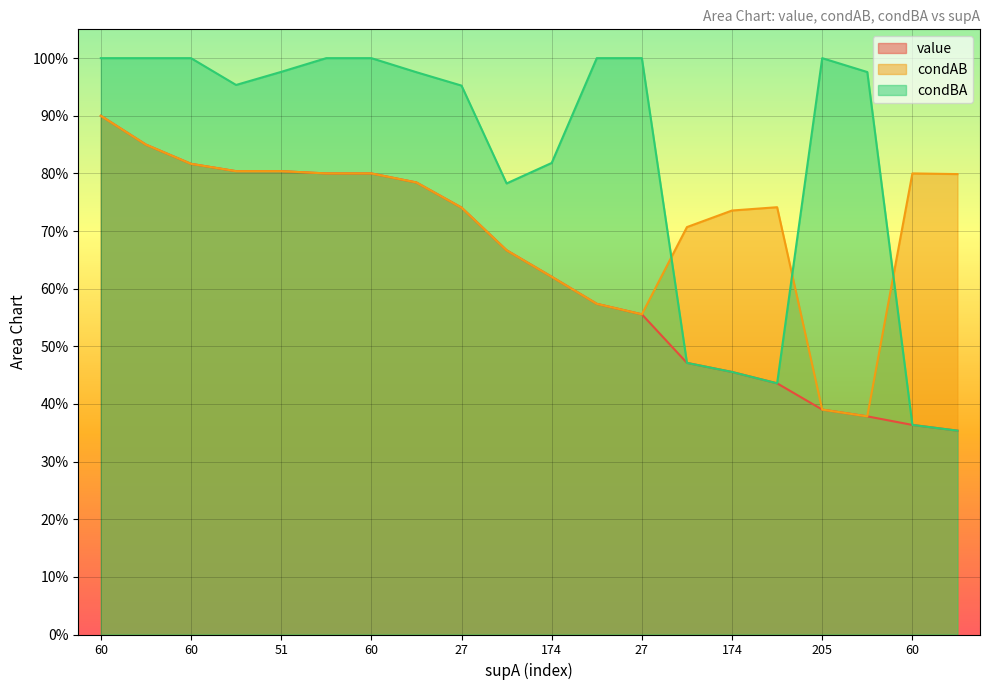

Read the value value at 27.

0.6